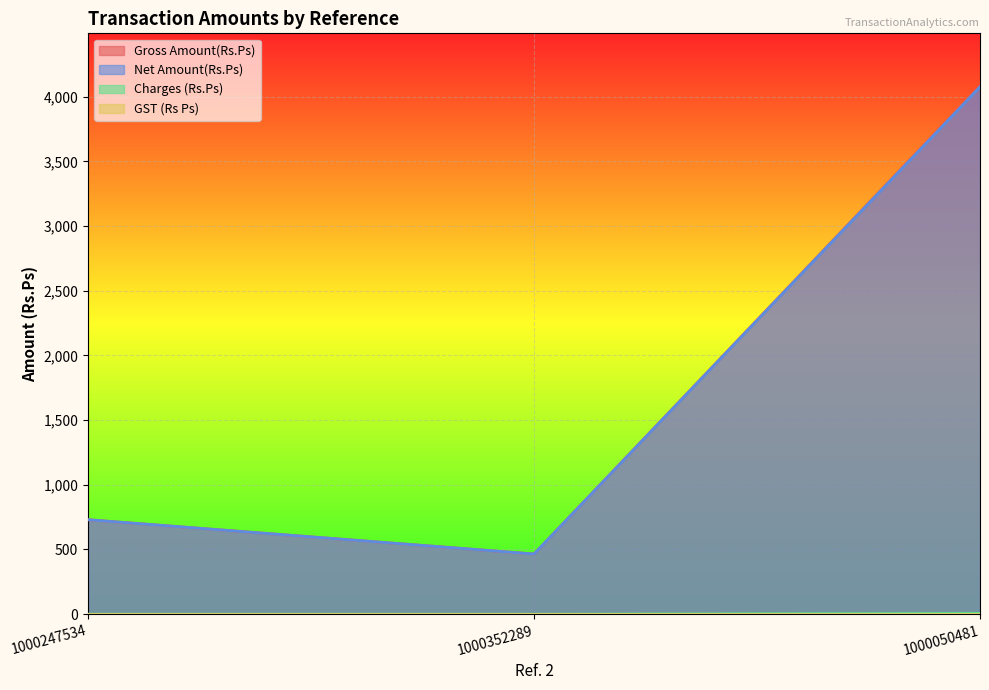

Is it true that Charges (Rs.Ps) equals 0.0 at 1000247534?

True